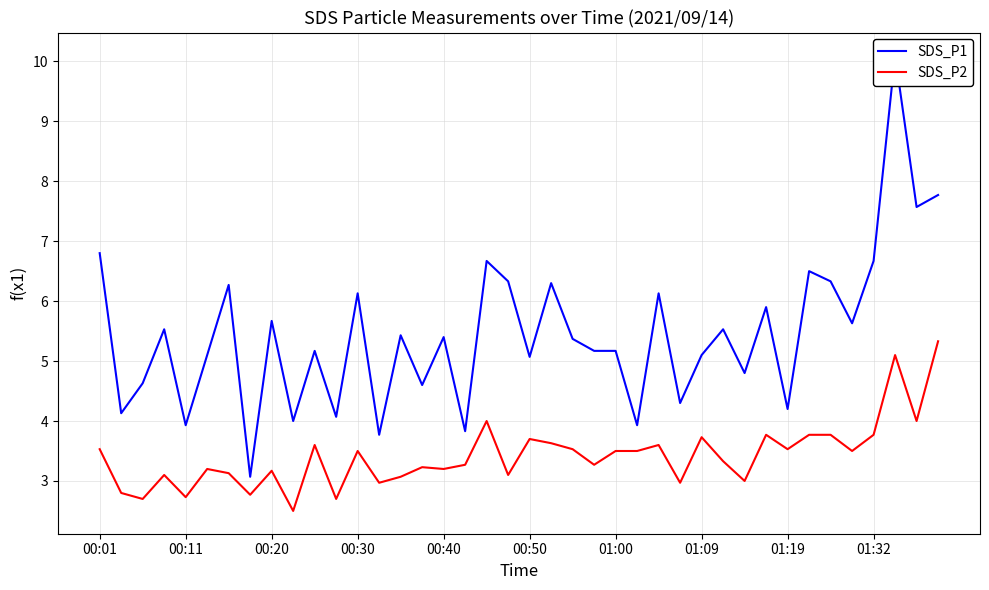

Rank the series at 10 from highest to lowest value.

SDS_P1, SDS_P2